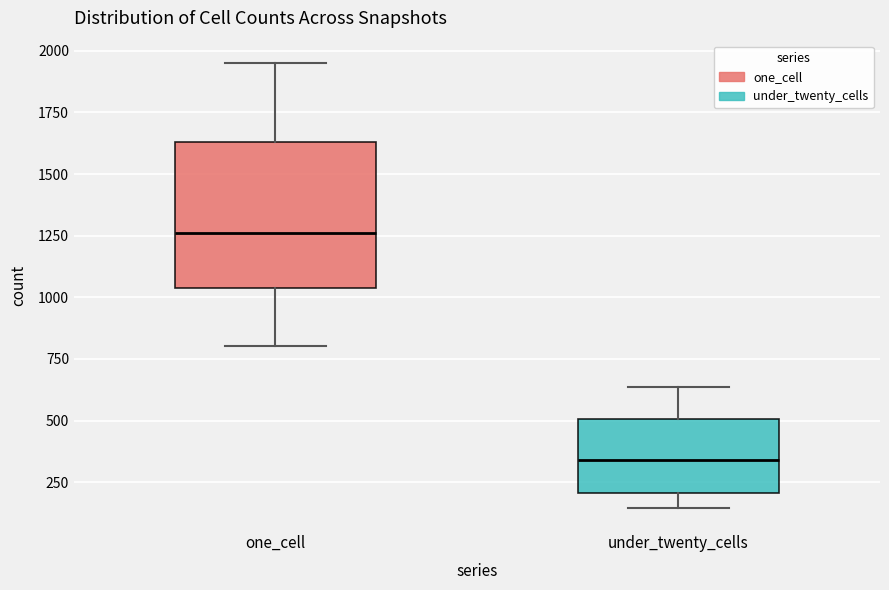

Reading left to right, read every box against the y-axis: the position of its median line, the range the box covers, and the ends of its whiskers. The values are not printed on the chart, so give them approximately, as read against the axis.

one_cell: median 1250, box 1050 to 1650, whiskers 800 to 1950
under_twenty_cells: median 350, box 200 to 500, whiskers 150 to 650